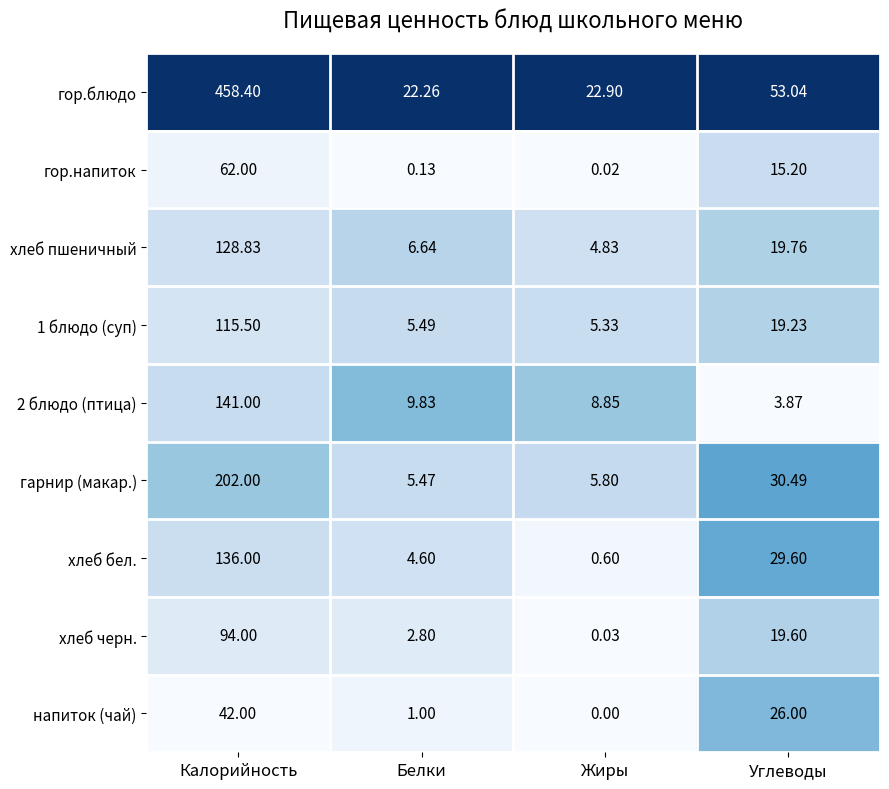

Where does the гор.блюдо series first go above 53?

Калорийность